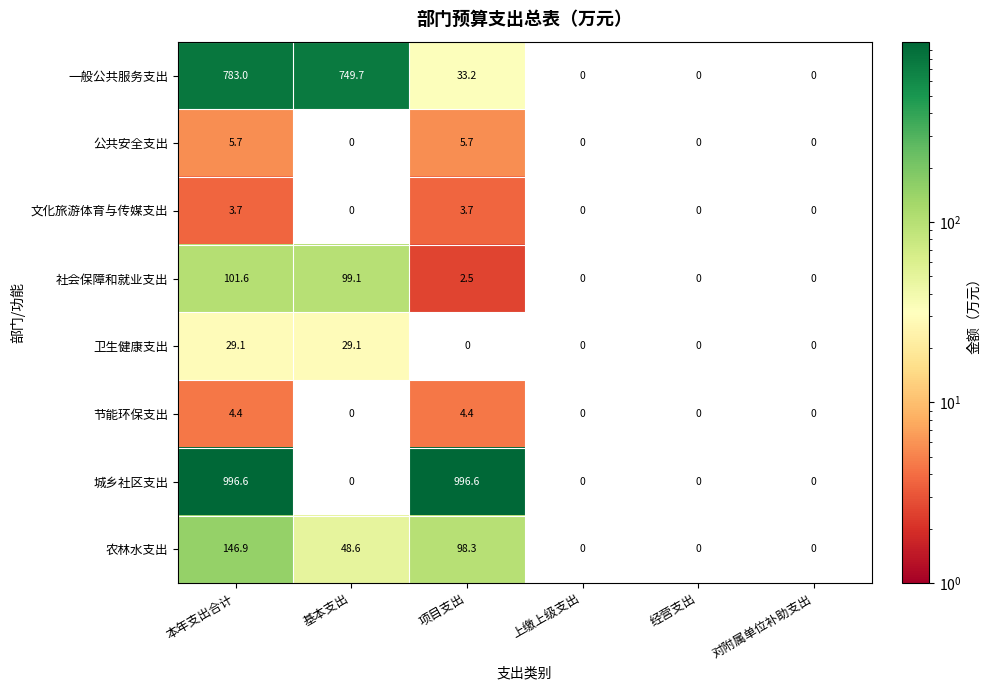

What is the greatest value displayed?

996.6